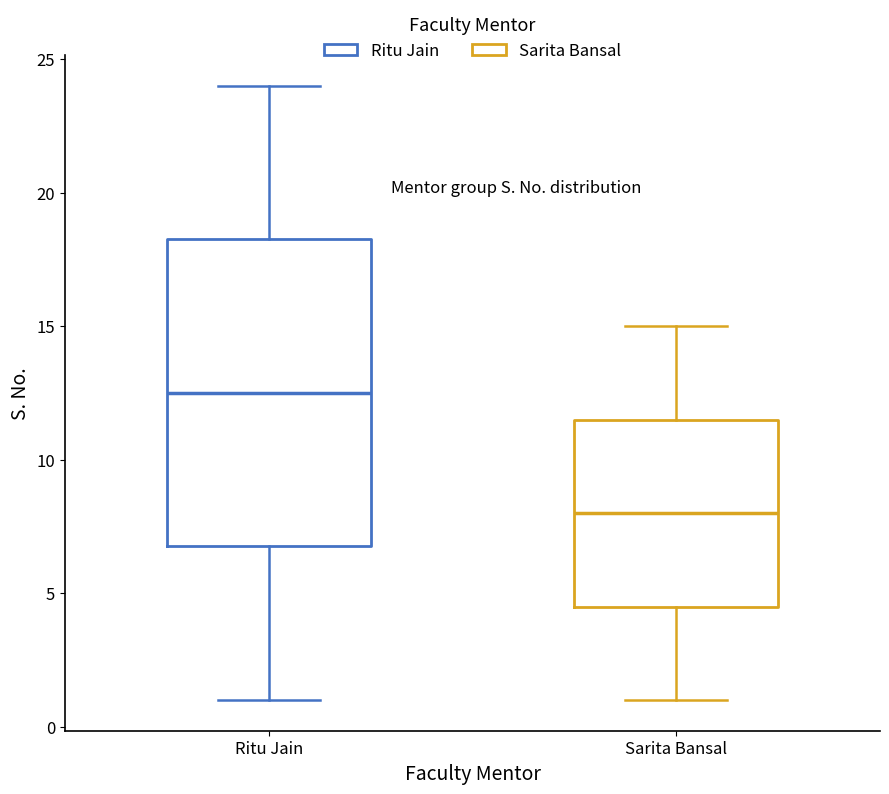

Reading left to right, read every box against the y-axis: the position of its median line, the range the box covers, and the ends of its whiskers. The values are not printed on the chart, so give them approximately, as read against the axis.

Ritu Jain: median 12.5, box 7.0 to 18.5, whiskers 1.0 to 24.0
Sarita Bansal: median 8.0, box 4.5 to 11.5, whiskers 1.0 to 15.0